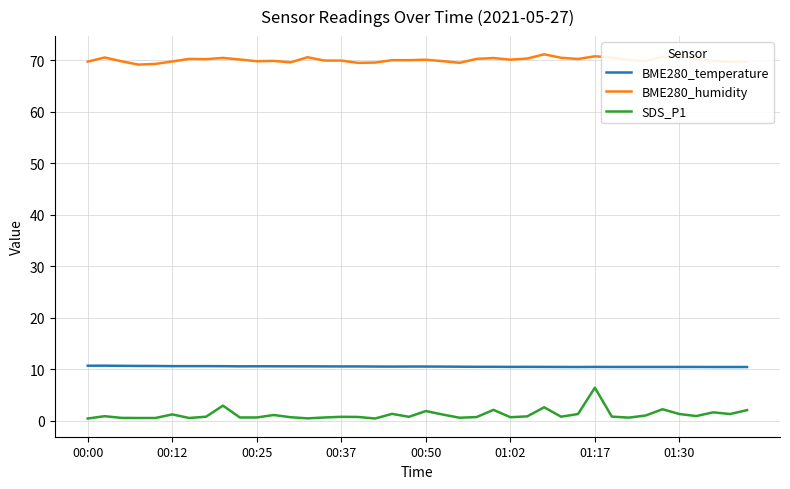

Which series has the widest spread of values?

SDS_P1